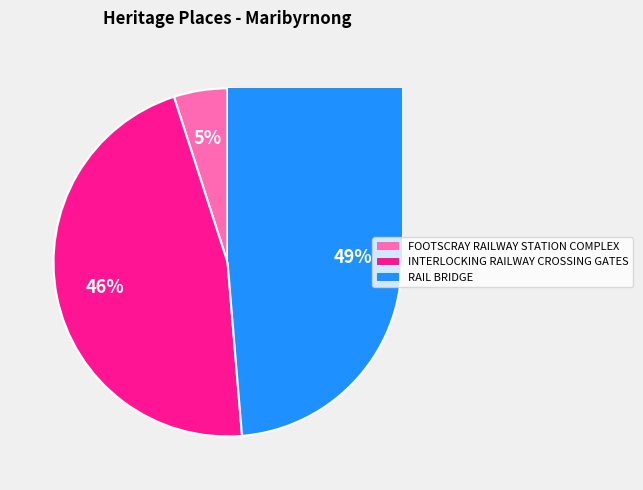

What is the ratio of the value at RAIL BRIDGE to the value at INTERLOCKING RAILWAY
CROSSING GATES?

1.1